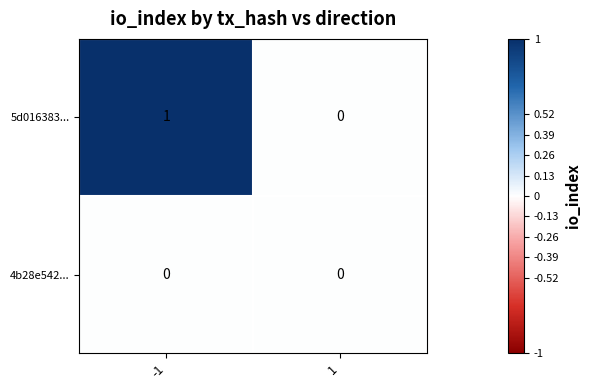

What is the maximum value shown in the chart?

1